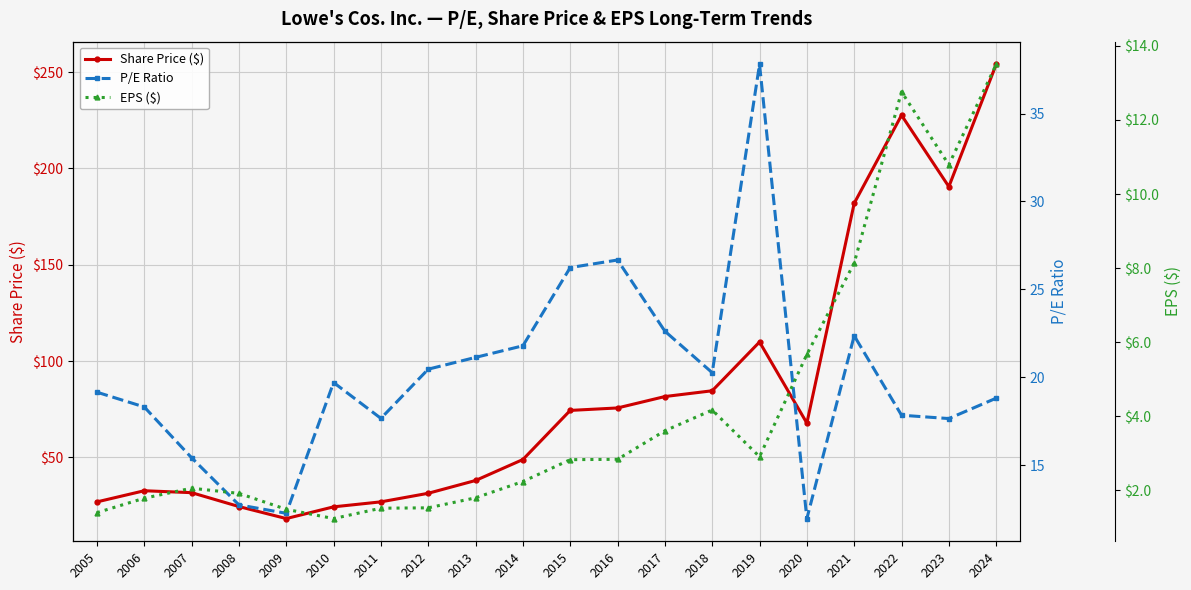

Which series changed the most between 2012 and 2024?

Share Price ($)